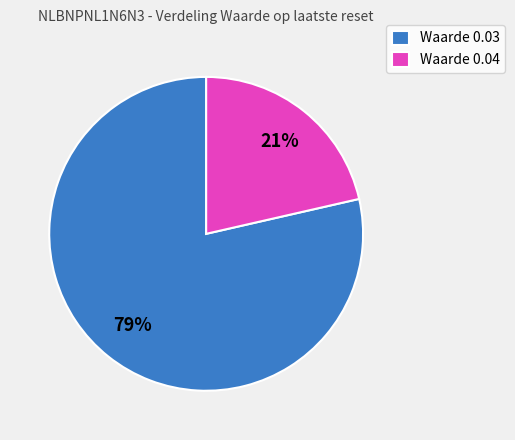

Is there a majority slice in this chart?

Yes